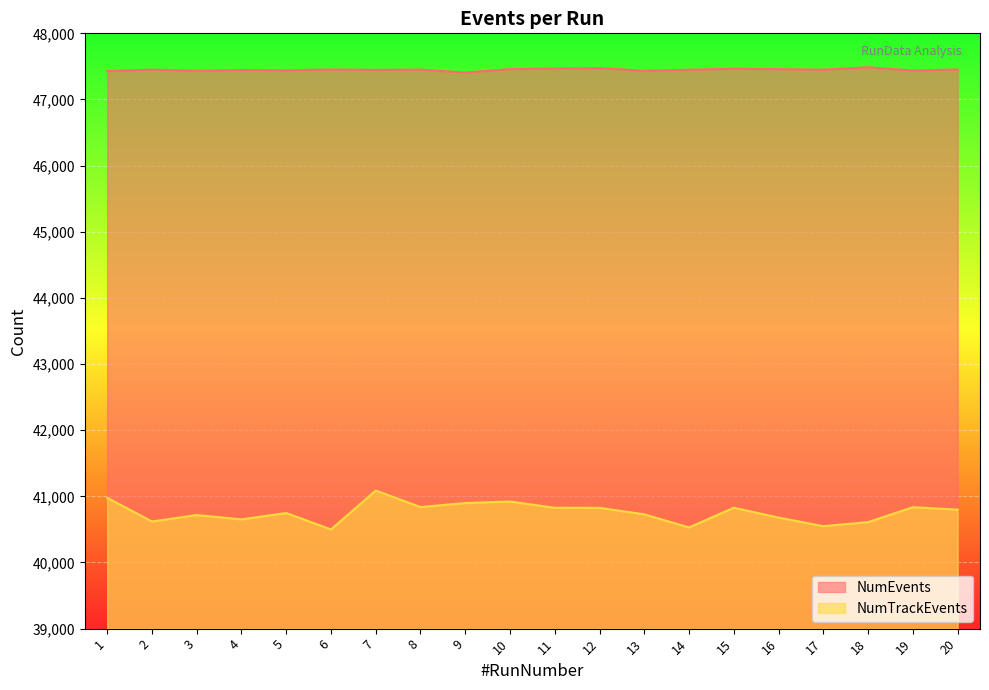

True or false: NumTrackEvents and NumEvents intersect in this chart.

False